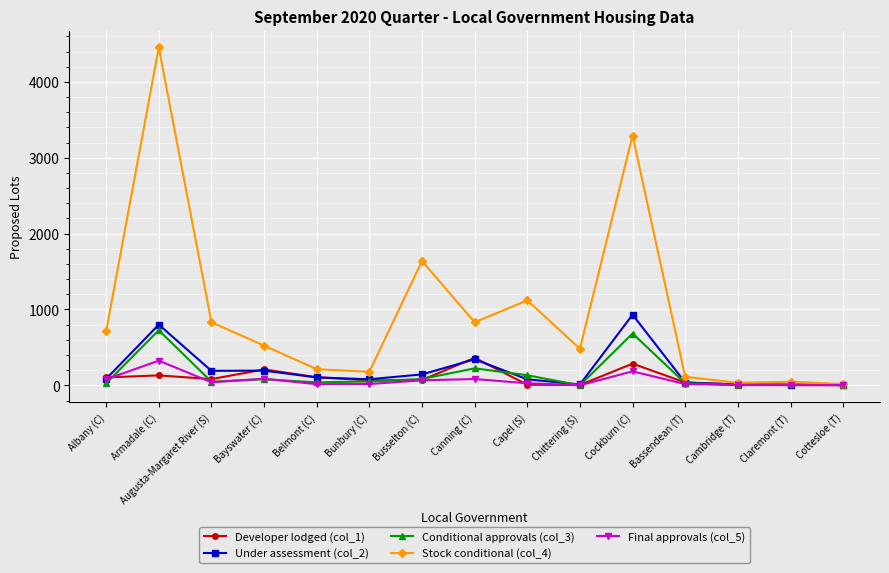

Which label corresponds to the largest value in the chart?

Armadale (C)